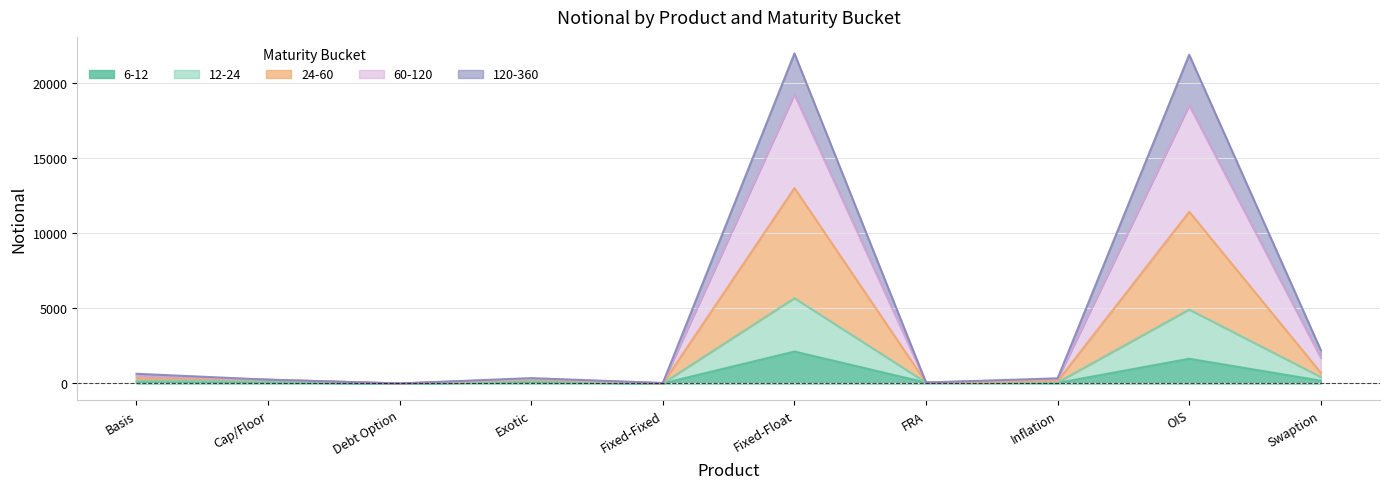

True or false: 6-12 has a value of 1647 at OIS.

True